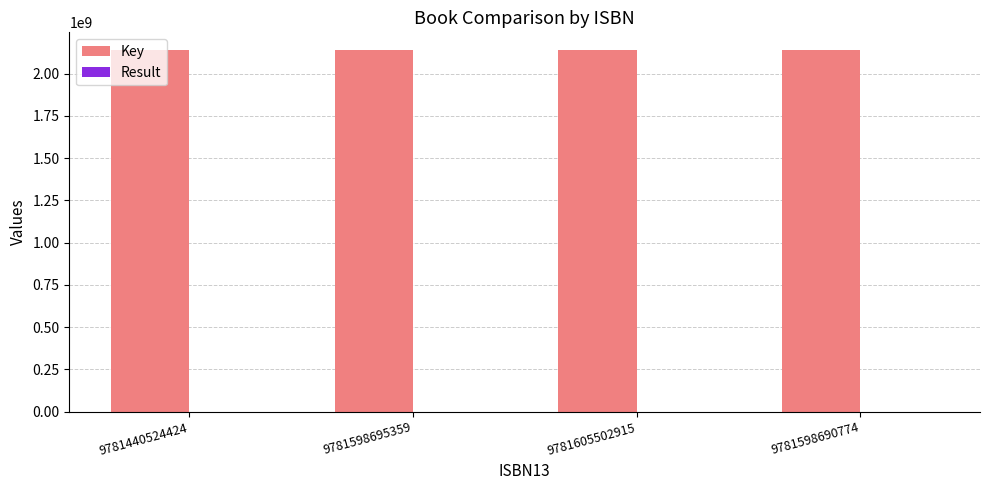

Which series has the largest total across all categories?

Key